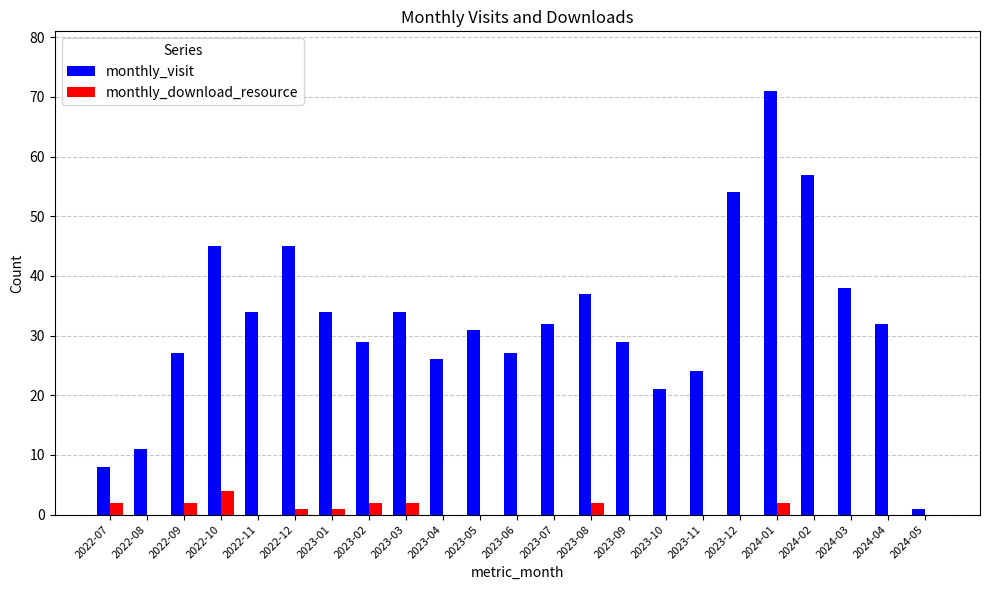

At which category is the sum across all series the highest?

2024-01